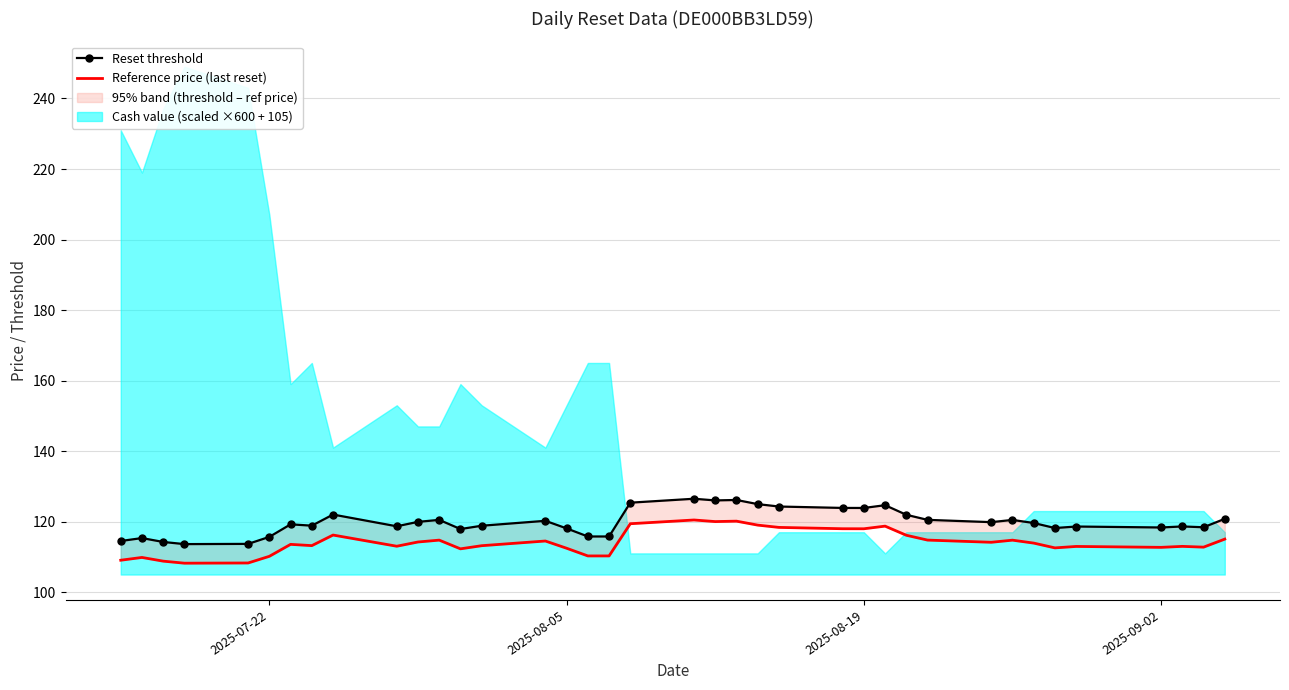

How many values in the Reset threshold series exceed 119?

20